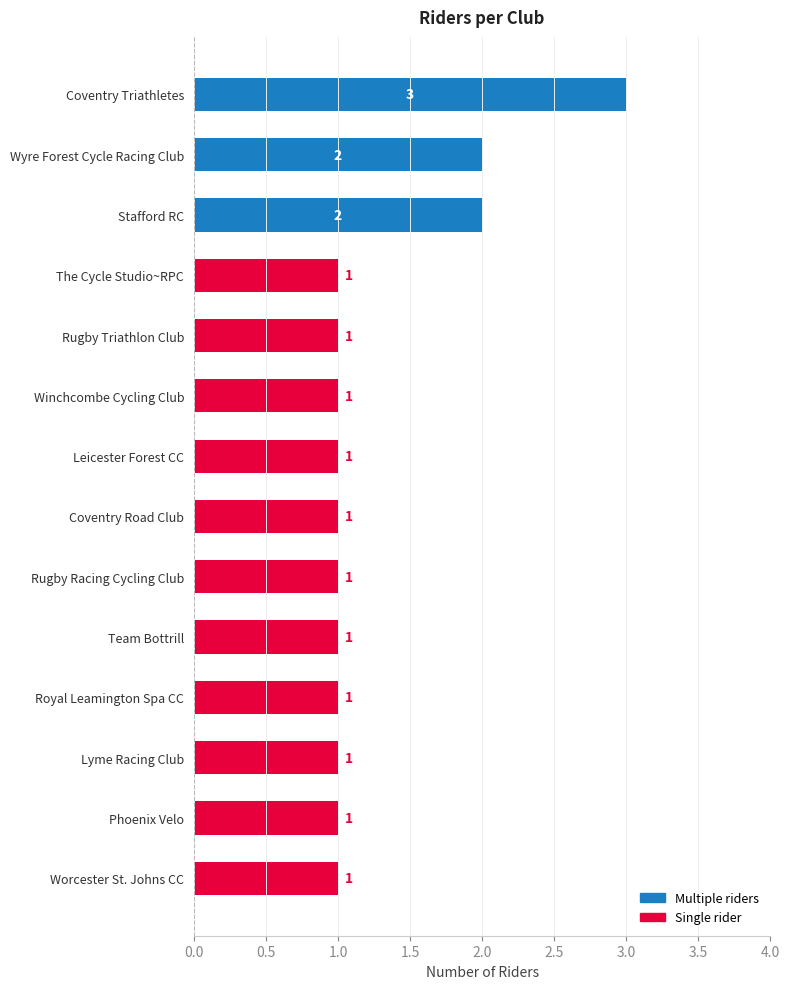

What is the label of the 8th bar from the top?

Coventry Road Club